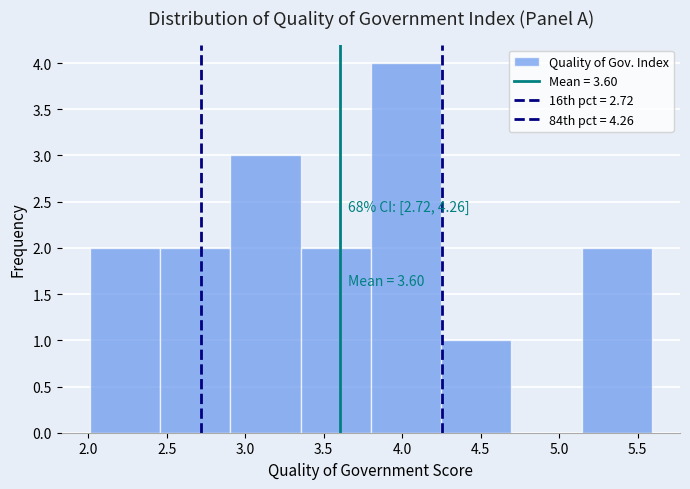

Over which range of the x-axis is the bar tallest?

3.80 to 4.25